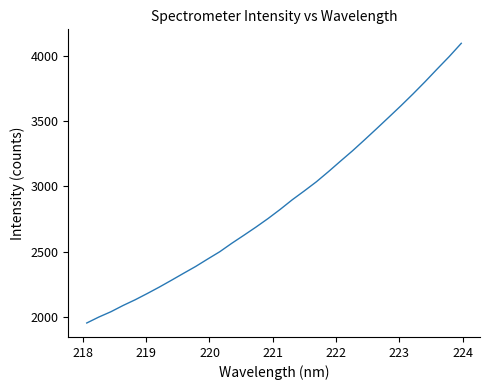

What is the minimum value shown in the chart?

1953.8